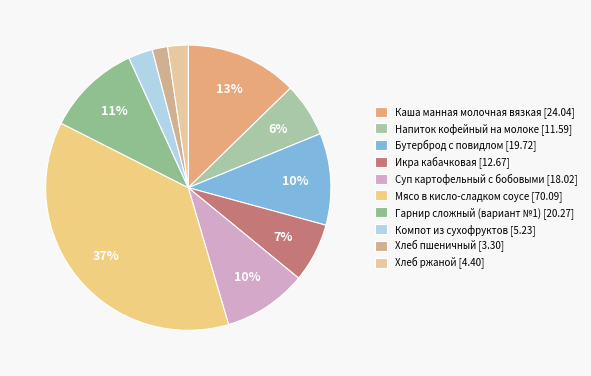

How many segments does this pie chart have?

10